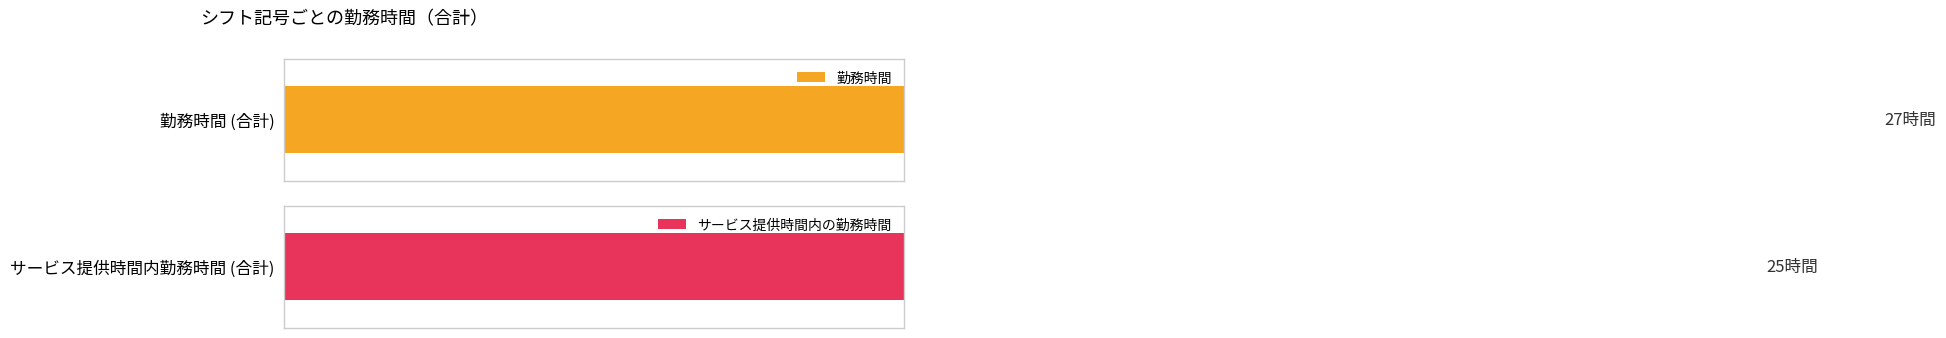

List the series in order of their overall mean, lowest first.

サービス提供時間内の勤務時間, 勤務時間